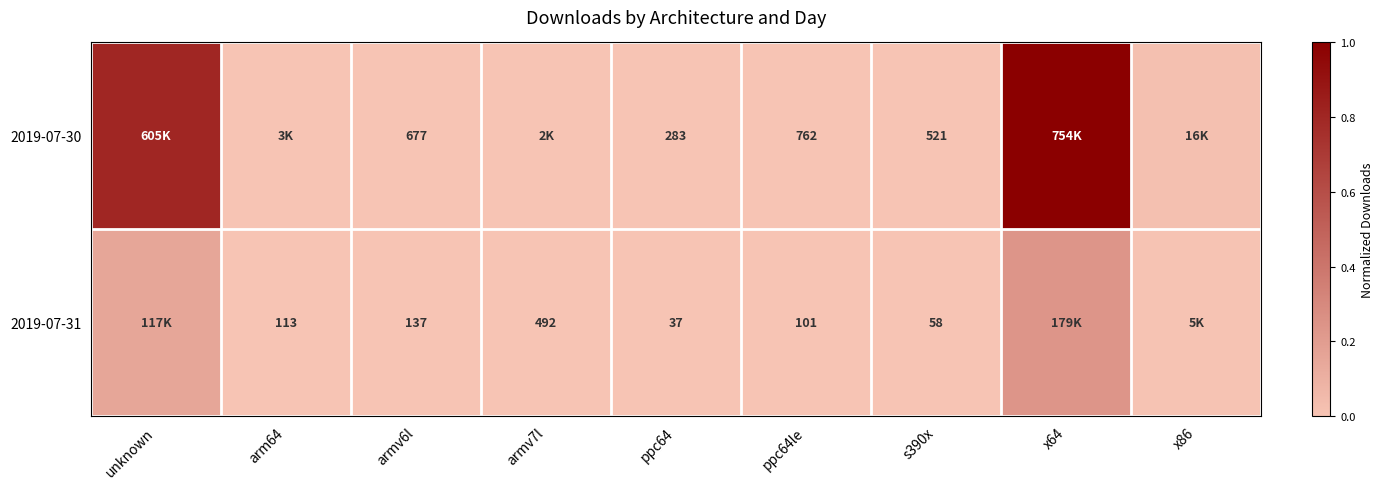

What is the difference between the maximum and minimum values in the 2019-07-31 series?

0.2